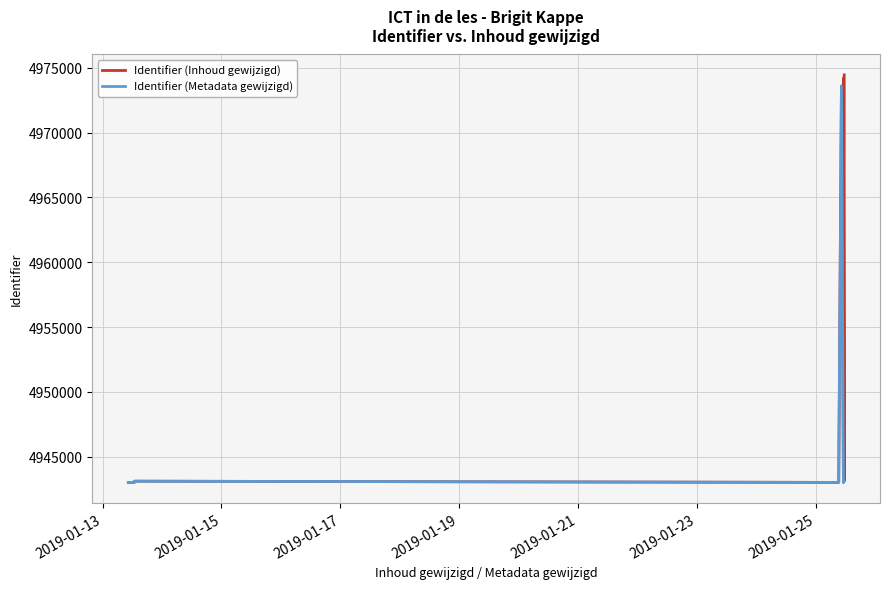

What is the minimum value for Identifier (Metadata gewijzigd)?

4943010